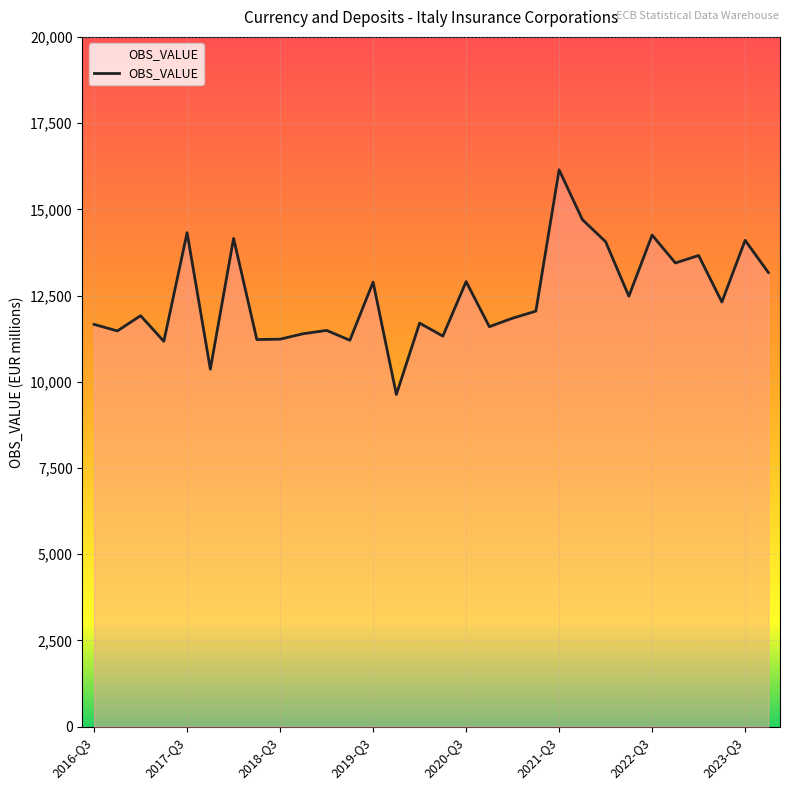

What is the minimum value shown in the chart?

9632